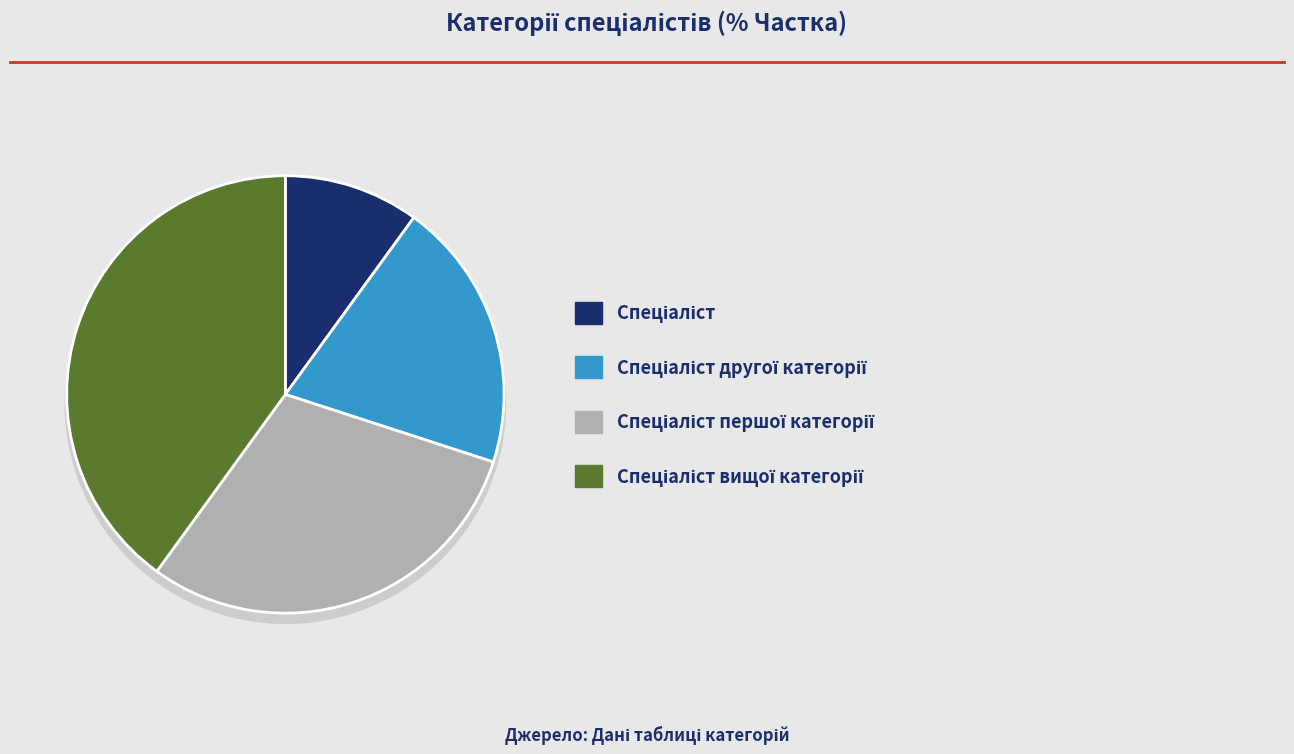

Does any single category account for the majority?

No